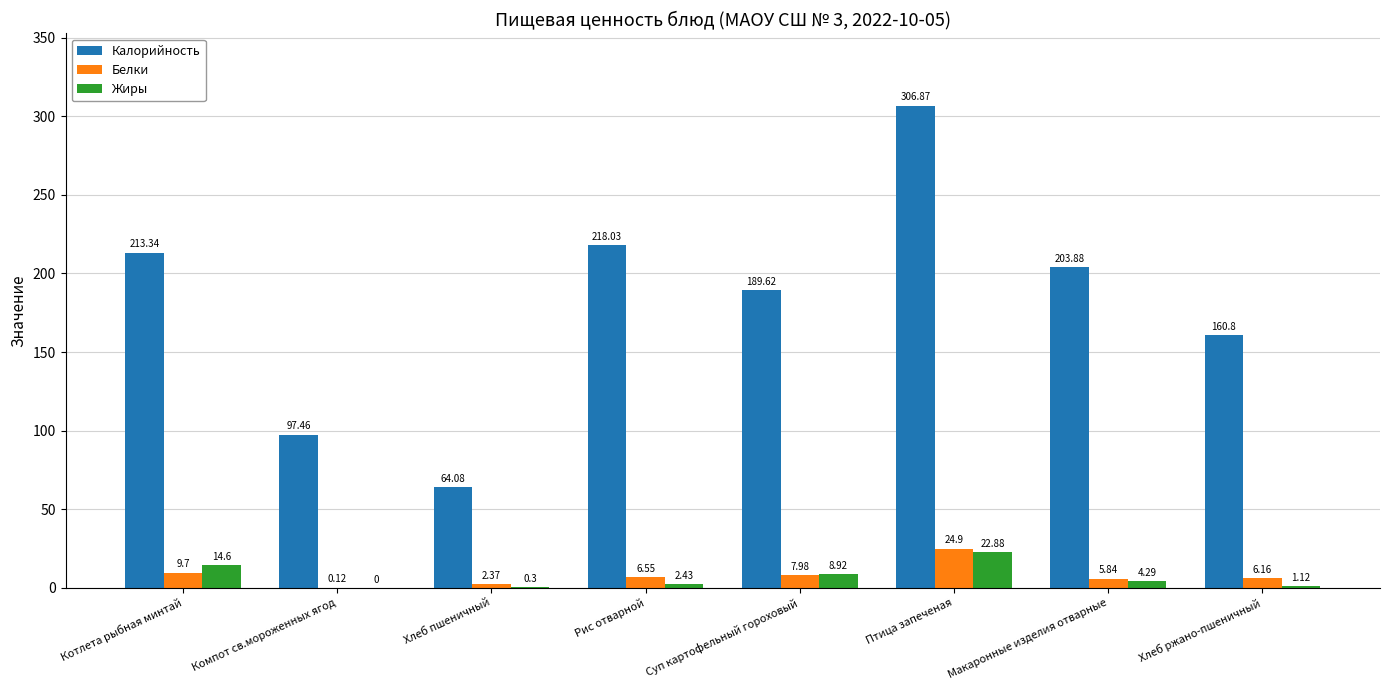

Between Котлета рыбная минтай and Суп картофельный гороховый, which series saw the biggest shift?

Калорийность